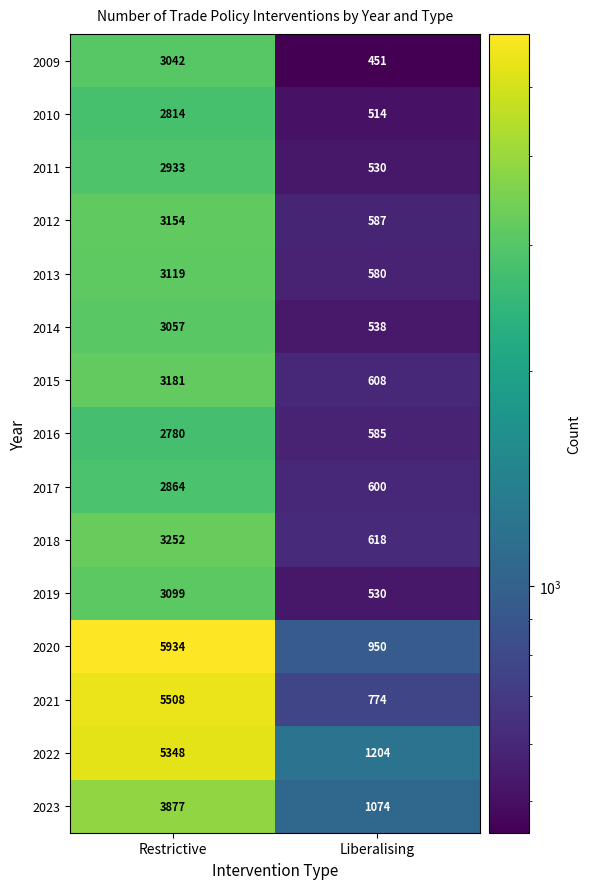

Reading left to right, list all the values displayed in this chart.

2009: Restrictive=3042	Liberalising=451
2010: Restrictive=2814	Liberalising=514
2011: Restrictive=2933	Liberalising=530
2012: Restrictive=3154	Liberalising=587
2013: Restrictive=3119	Liberalising=580
2014: Restrictive=3057	Liberalising=538
2015: Restrictive=3181	Liberalising=608
2016: Restrictive=2780	Liberalising=585
2017: Restrictive=2864	Liberalising=600
2018: Restrictive=3252	Liberalising=618
2019: Restrictive=3099	Liberalising=530
2020: Restrictive=5934	Liberalising=950
2021: Restrictive=5508	Liberalising=774
2022: Restrictive=5348	Liberalising=1204
2023: Restrictive=3877	Liberalising=1074